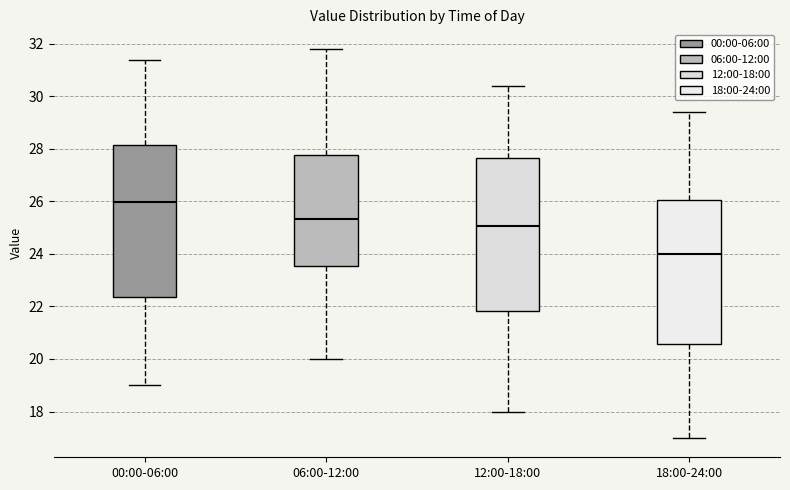

Reading left to right, read every box against the y-axis: the position of its median line, the range the box covers, and the ends of its whiskers. The values are not printed on the chart, so give them approximately, as read against the axis.

00:00-06:00: median 26.0, box 22.4 to 28.2, whiskers 19.0 to 31.4
06:00-12:00: median 25.4, box 23.6 to 27.8, whiskers 20.0 to 31.8
12:00-18:00: median 25.0, box 21.8 to 27.6, whiskers 18.0 to 30.4
18:00-24:00: median 24.0, box 20.6 to 26.0, whiskers 17.0 to 29.4